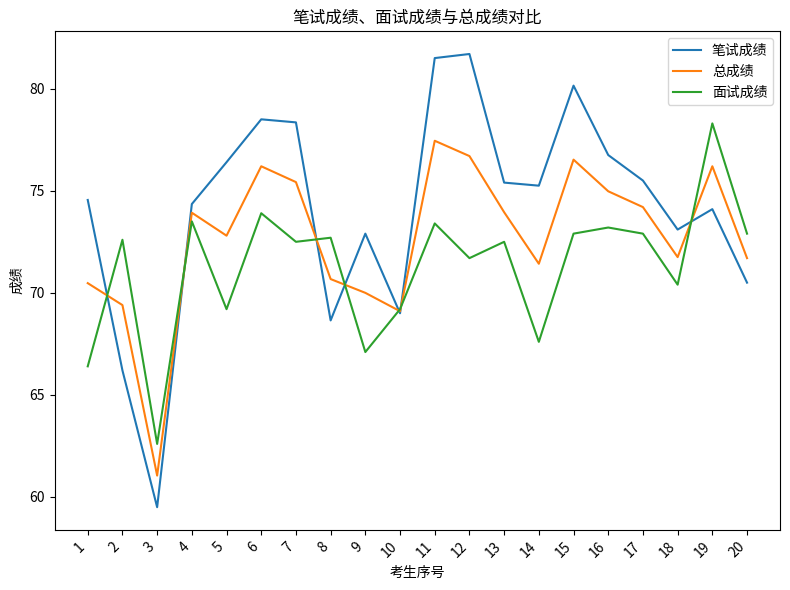

Is this an area chart (filled region under the line)?

No